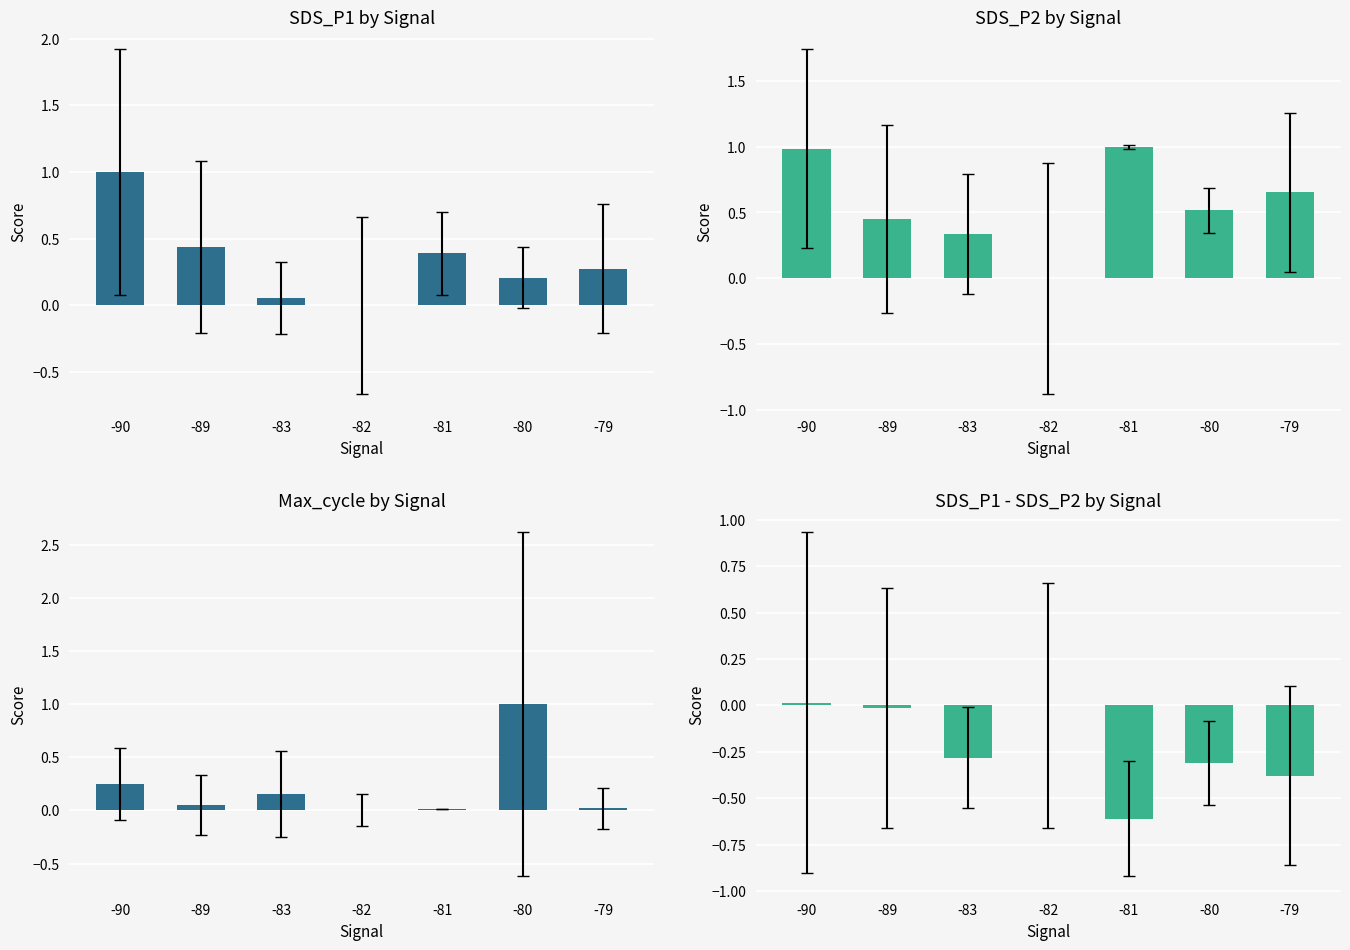

What are all the series names shown in the legend?

SDS_P1 by Signal, SDS_P2 by Signal, Max_cycle by Signal, SDS_P1 - SDS_P2 by Signal